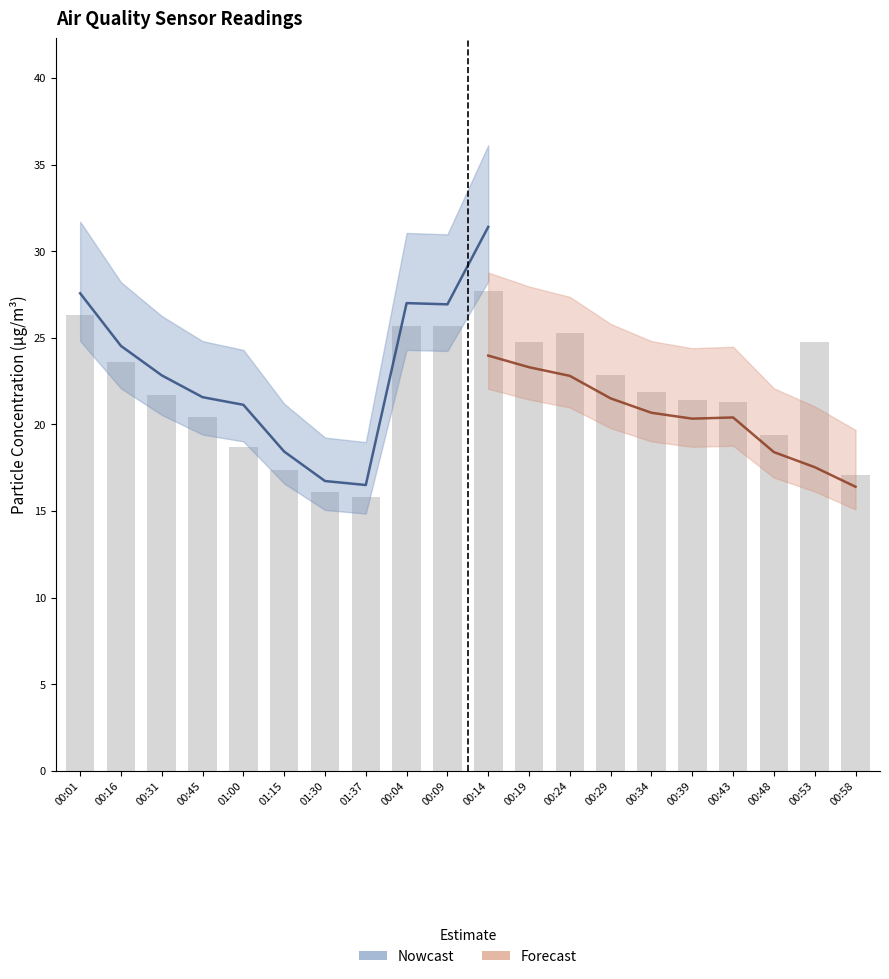

What is the sum of the SDS_P2 values at 00:04 and 00:45?

43.7